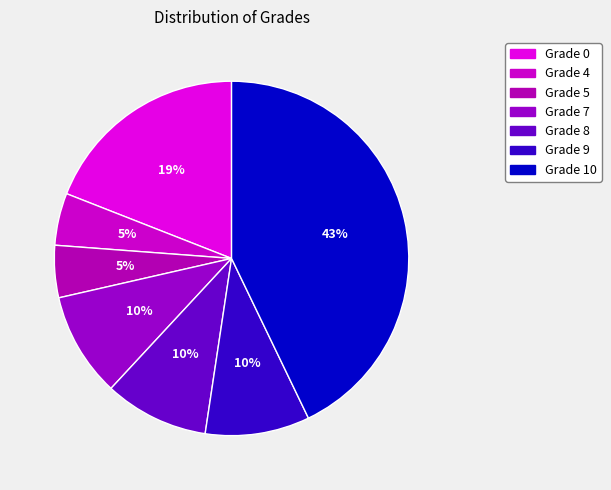

What percentage is the Grade 0 slice, to the nearest percent?

19%